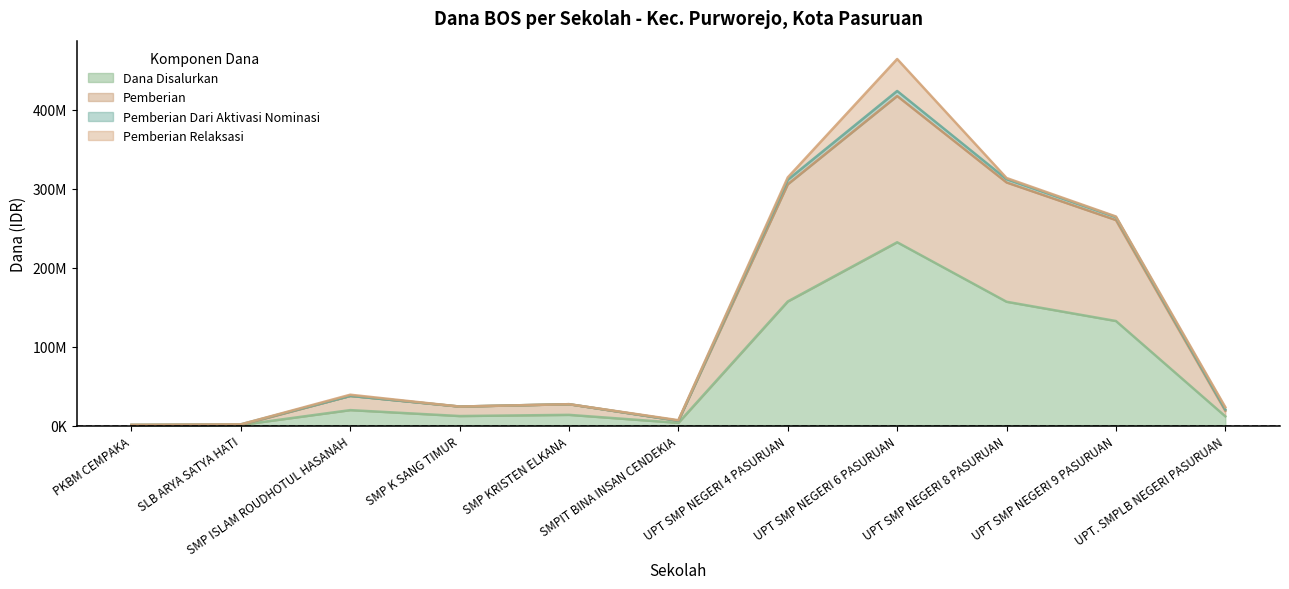

The Dana Disalurkan series shows 11625000 at UPT. SMPLB NEGERI PASURUAN. True or false?

True